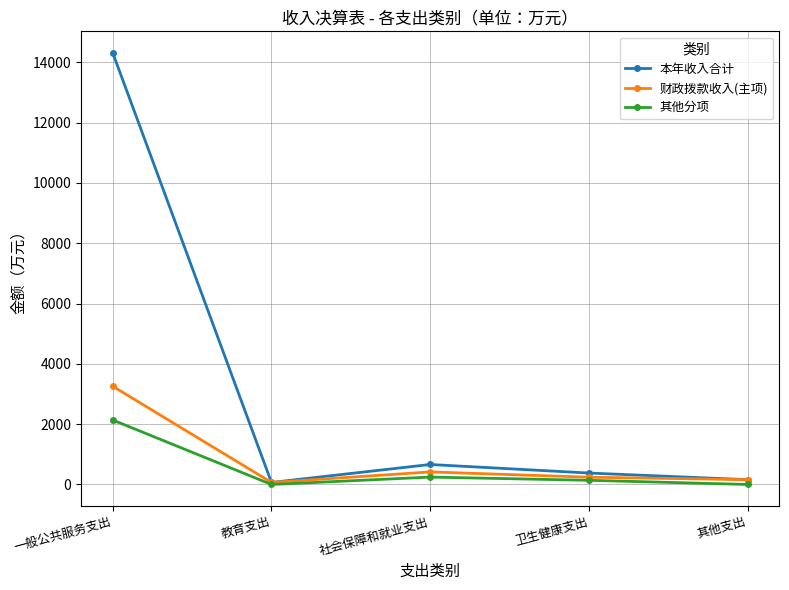

What is the total value across all series at 教育支出?

133.7